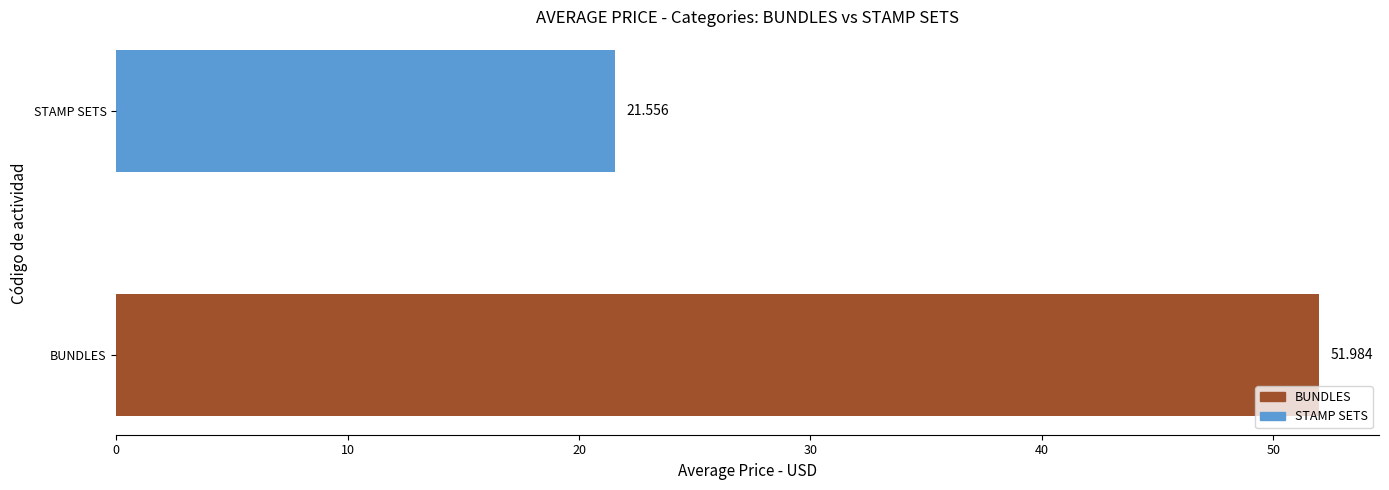

Between BUNDLES and STAMP SETS, which is larger?

BUNDLES